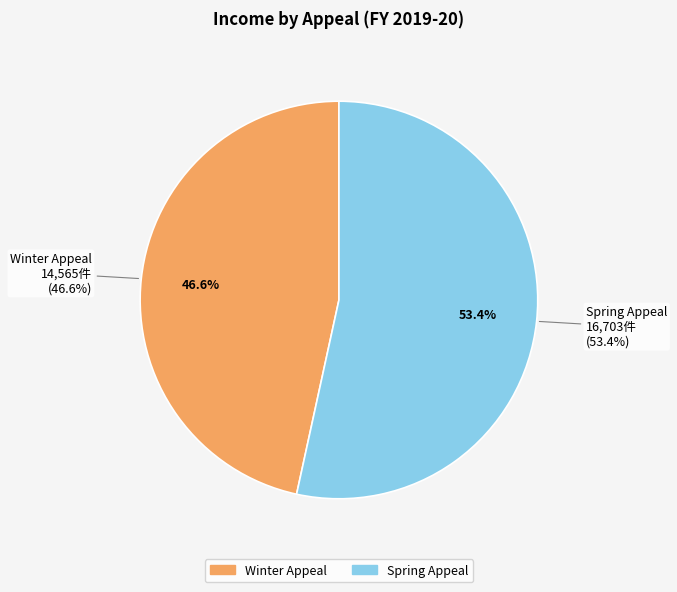

How many slices are in this pie chart?

2